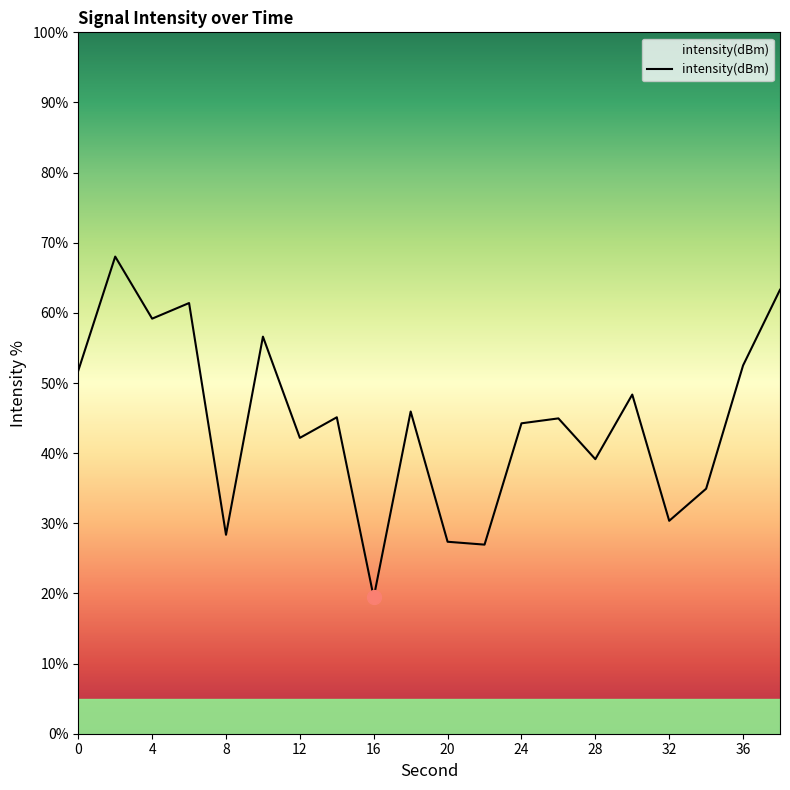

What is the value of the 5th point from the left?

28.4